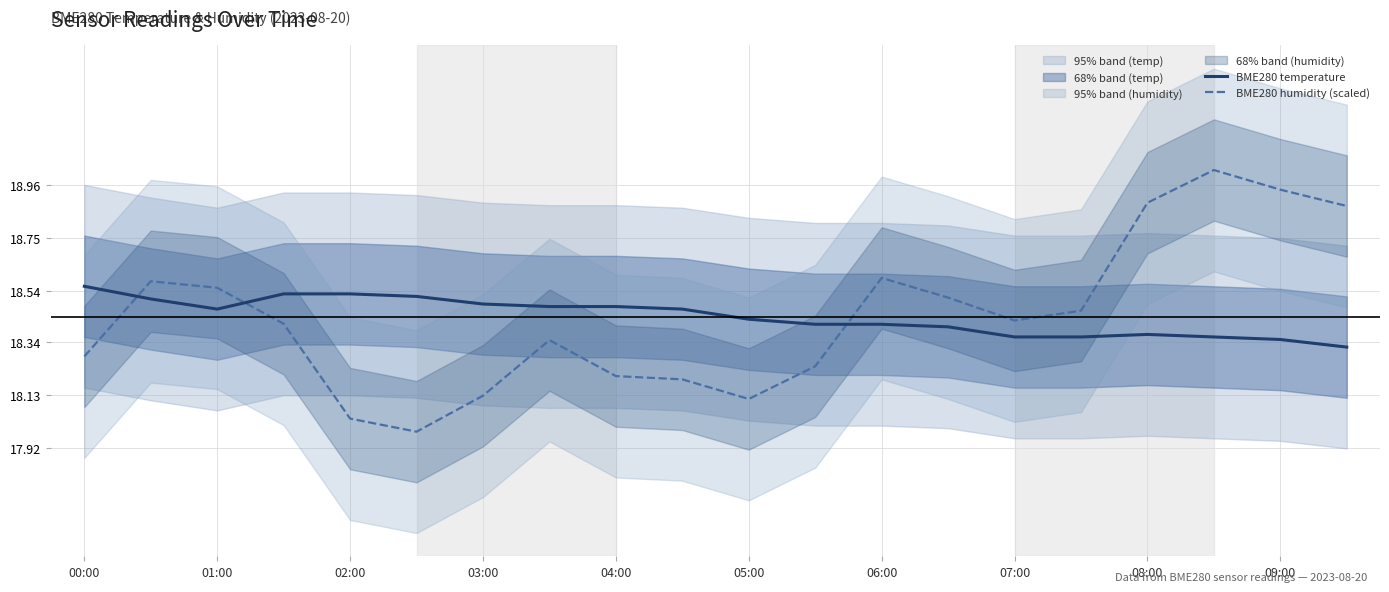

The BME280 temperature series shows 27.4 at 02:00. True or false?

False